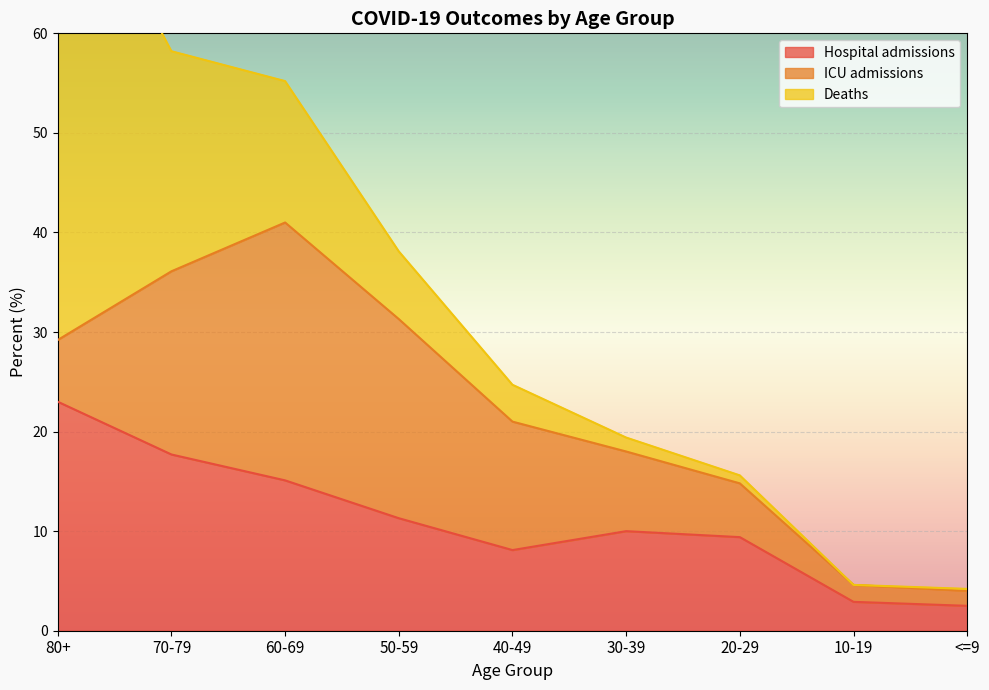

Is the value of Deaths at 60-69 greater than the value of ICU admissions at 80+?

Yes